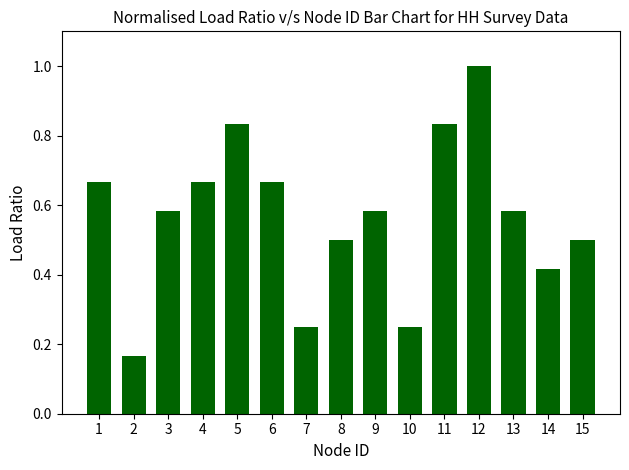

What is the sum of all values?

8.5